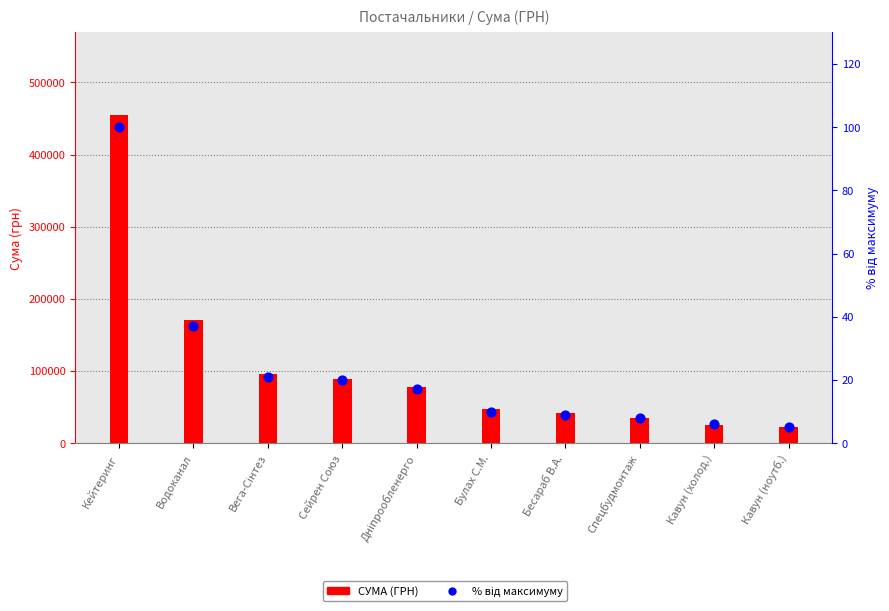

Which series contains the highest Y value?

СУМА (ГРН)